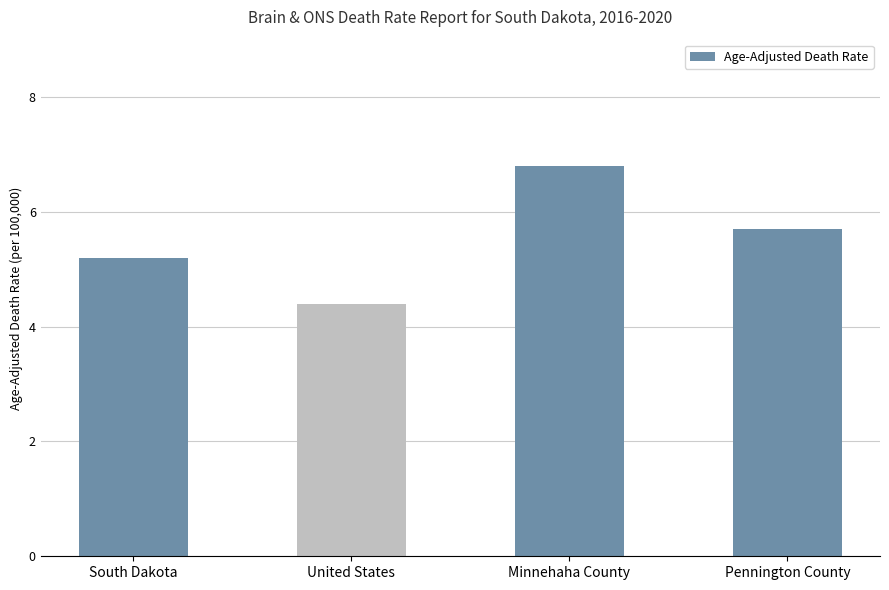

What is the minimum value shown in the chart?

4.4